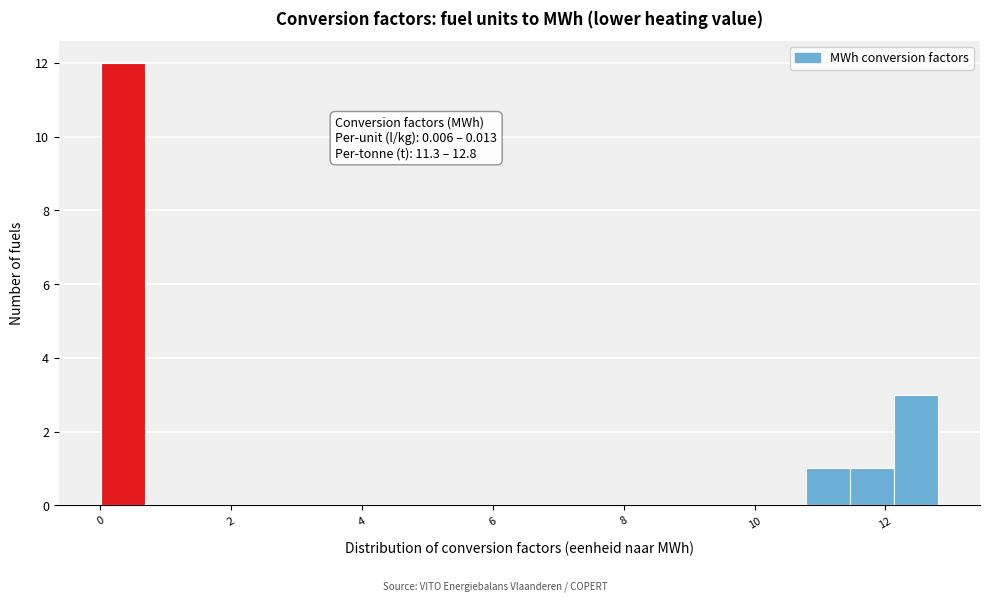

Read against the x-axis, roughly where is the centre of the tallest bar?

0.4